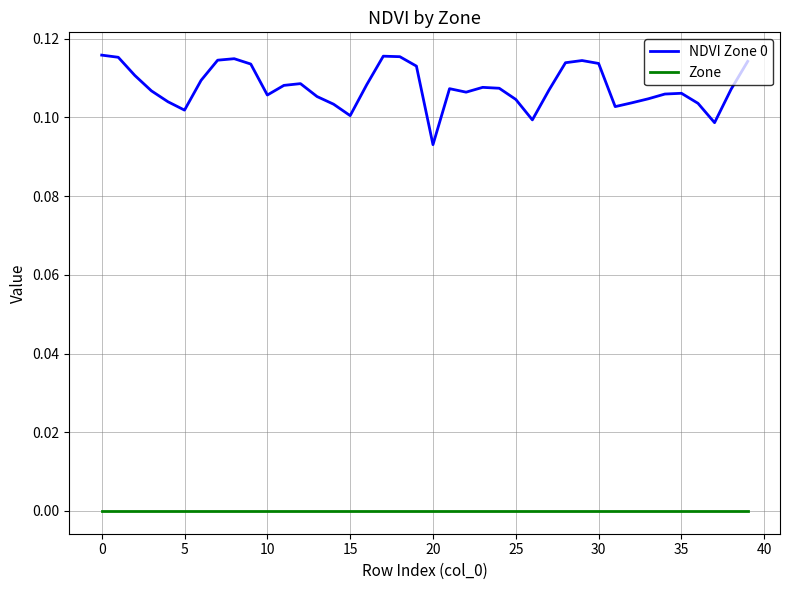

Which series has the widest spread of values?

NDVI Zone 0